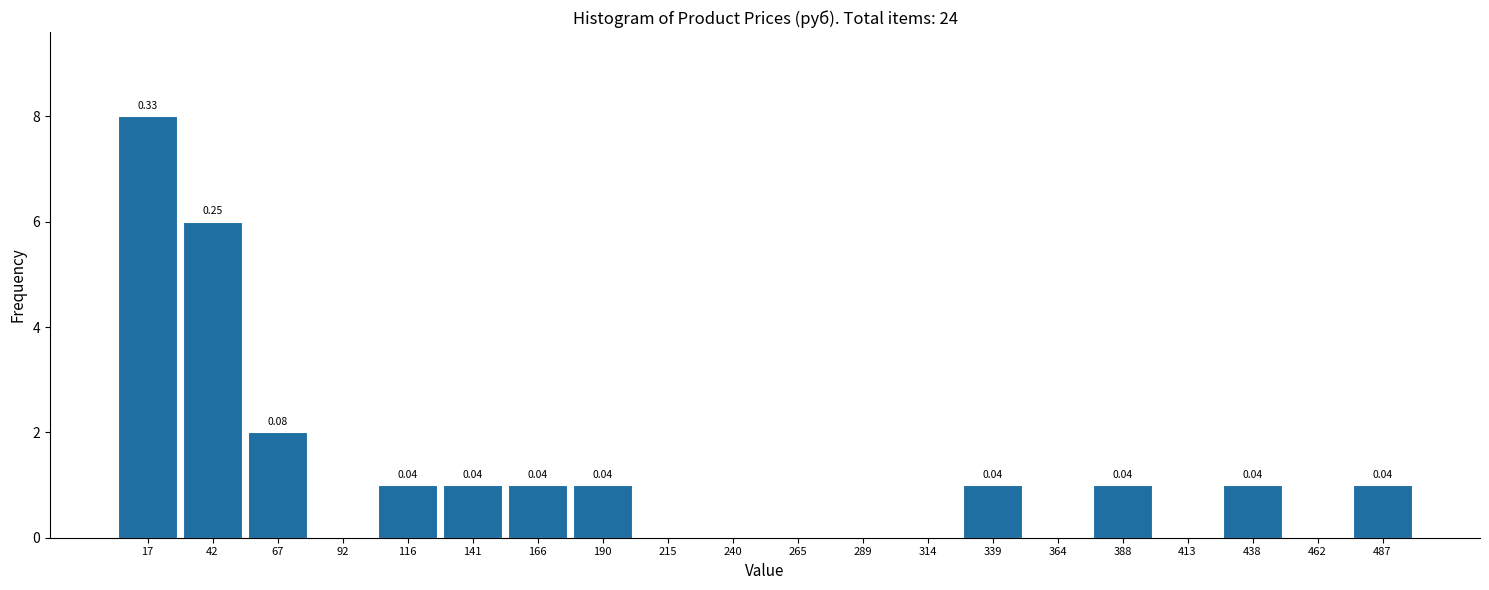

Which range on the x-axis has the tallest bar?

5 to 30